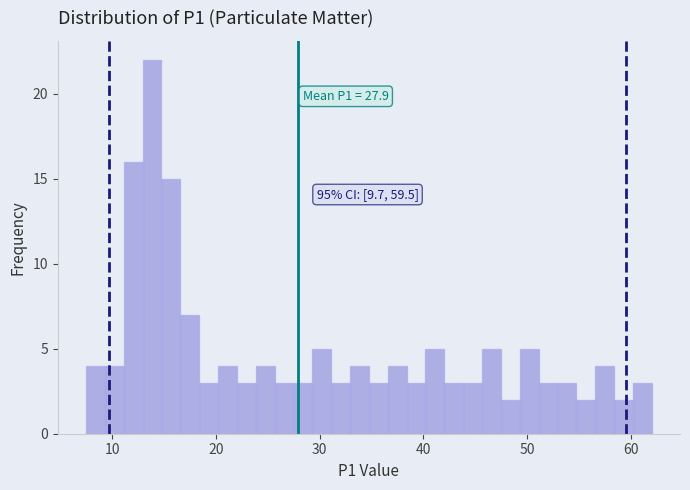

Around what value on the x-axis is the tallest bar? Give the approximate position of its centre, as read against the axis.

14